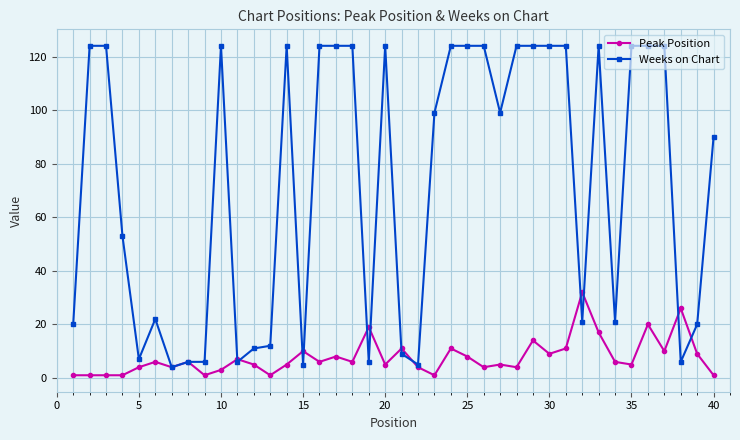

List the series in order of their overall mean, lowest first.

Peak Position, Weeks on Chart